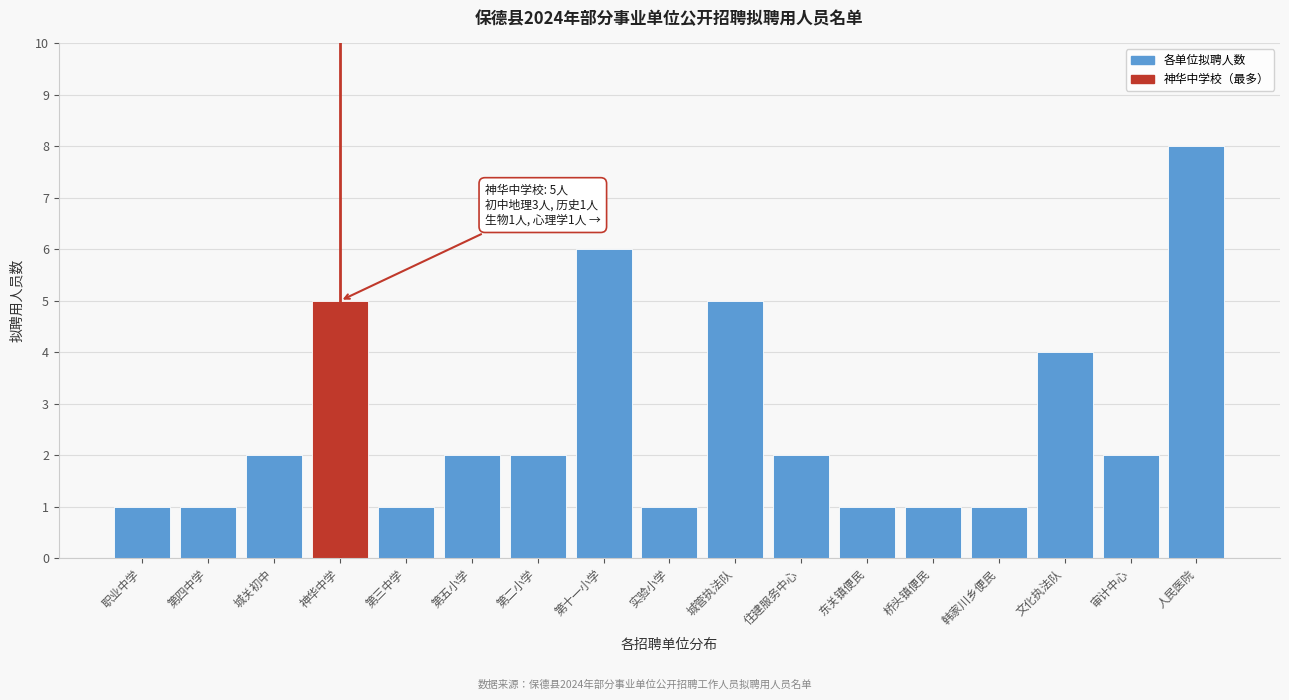

Reading left to right, what are all the values shown in this chart?

1	1	2	5	1	2	2	6	1	5	2	1	1	1	4	2	8